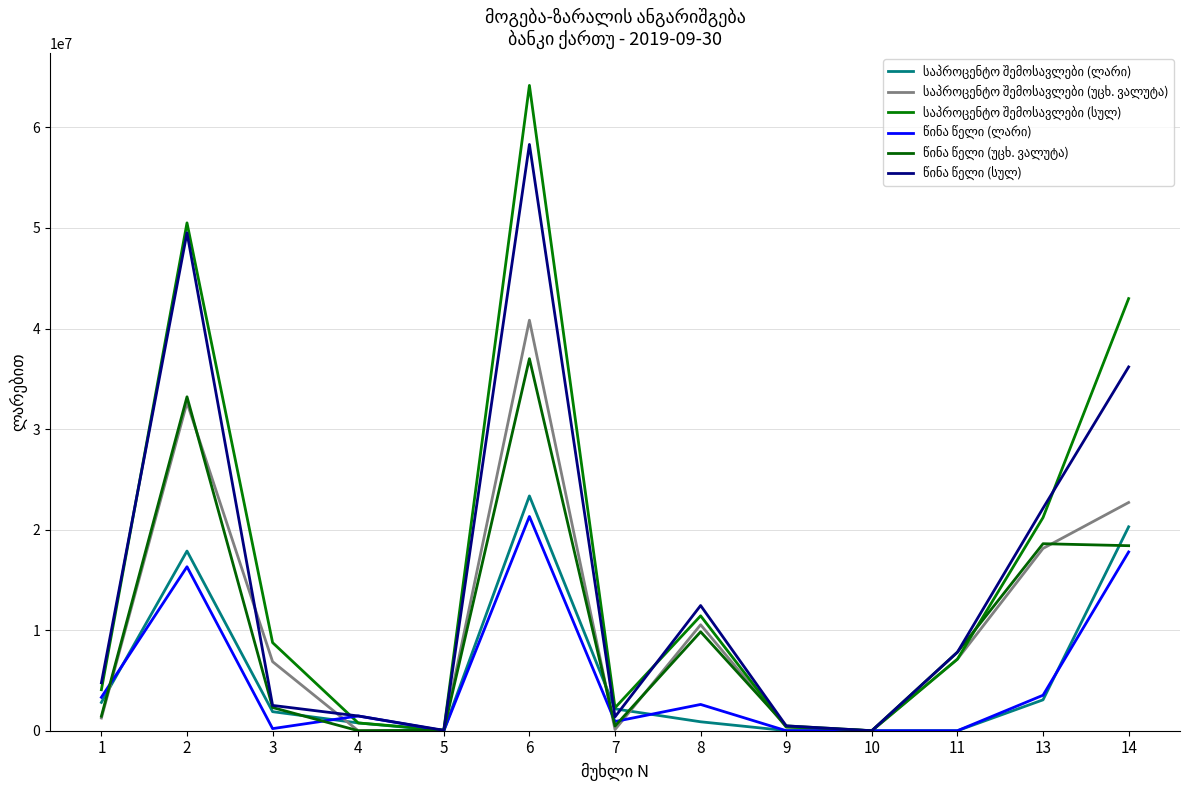

Which category has the lowest value across all series?

5